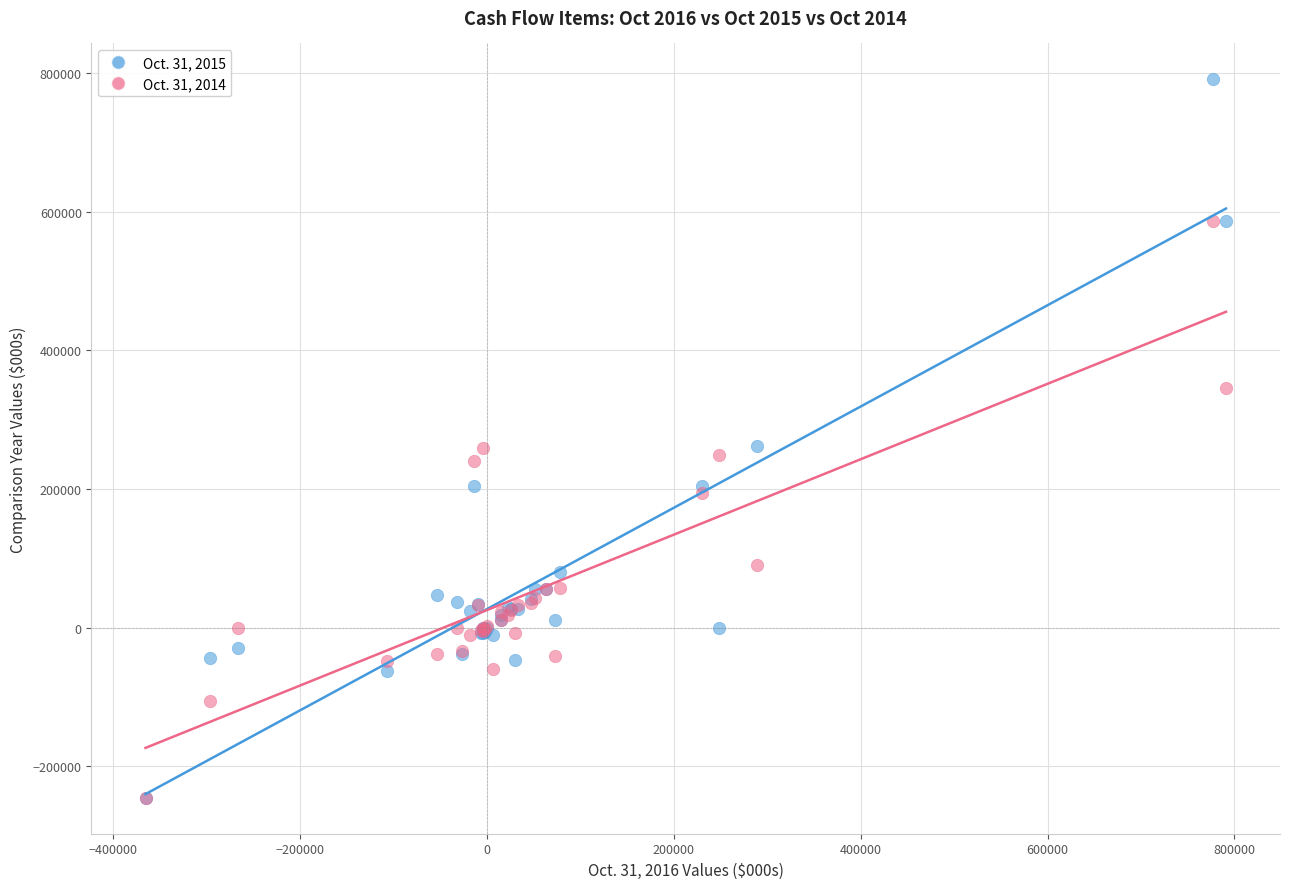

Which series contains the highest Y value?

Oct. 31, 2015